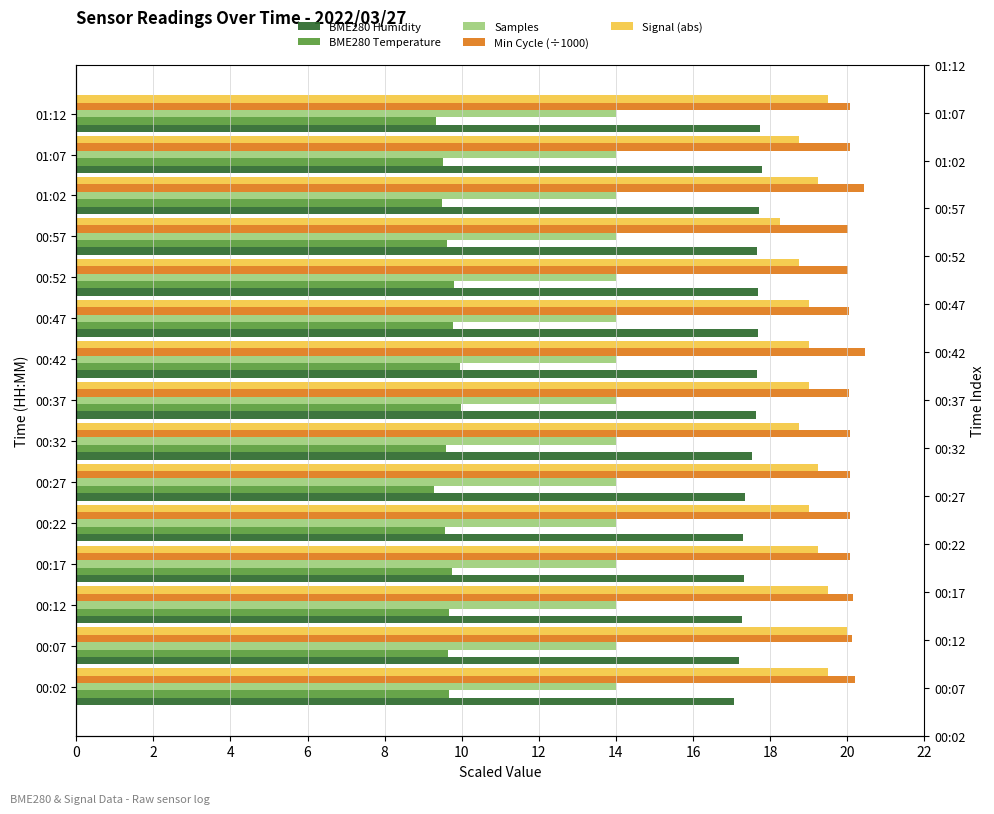

How many values in the Signal (abs) series exceed 19?

7